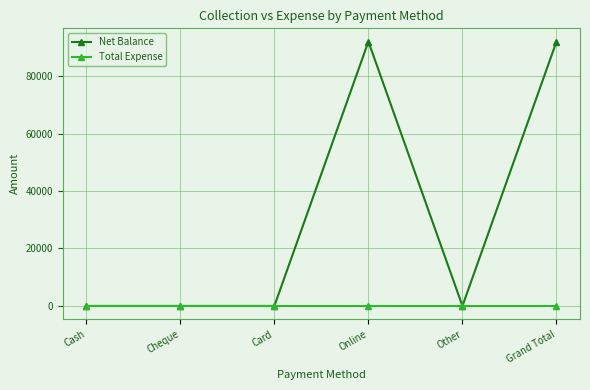

What is the greatest value displayed?

91999